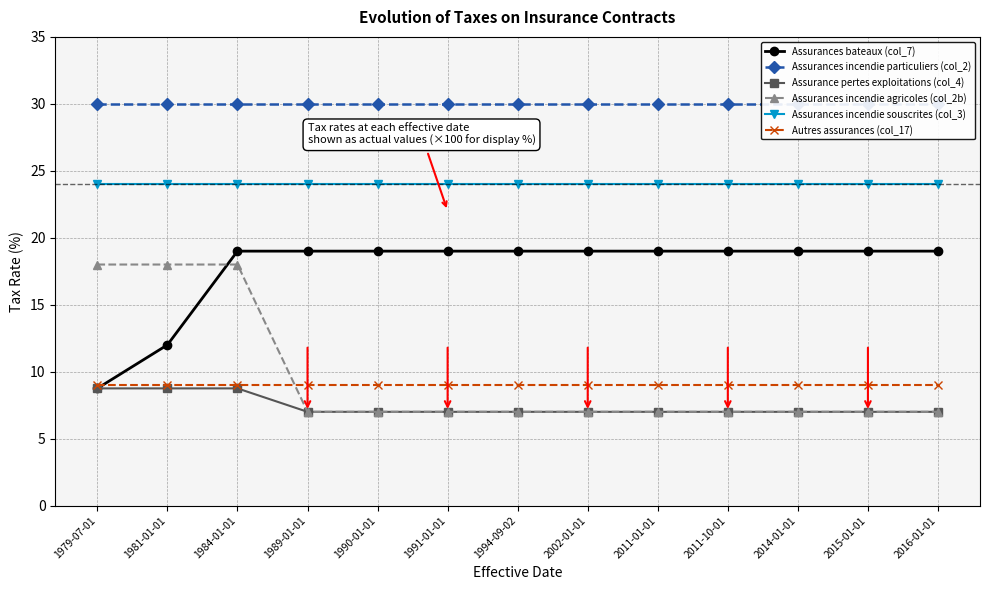

The value of Assurances incendie agricoles (col_2b) at 1991-01-01 is 3.9. True or false?

False